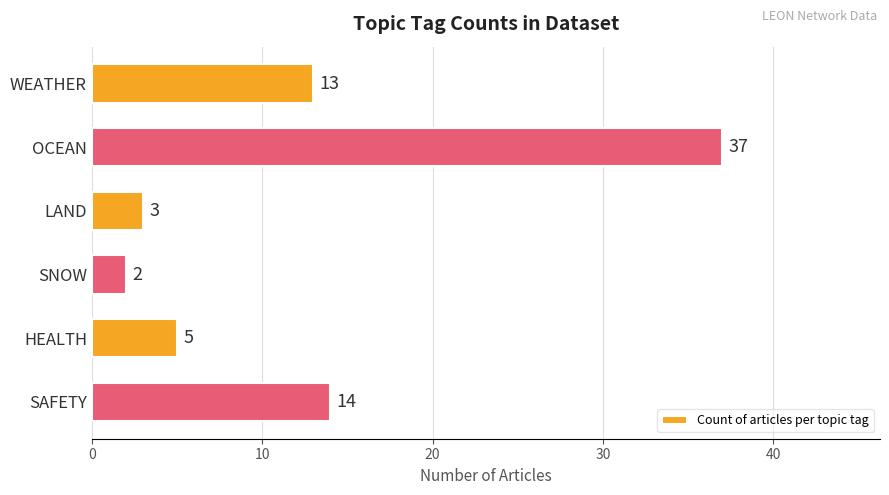

What is the value of the 2nd bar from the top?

37